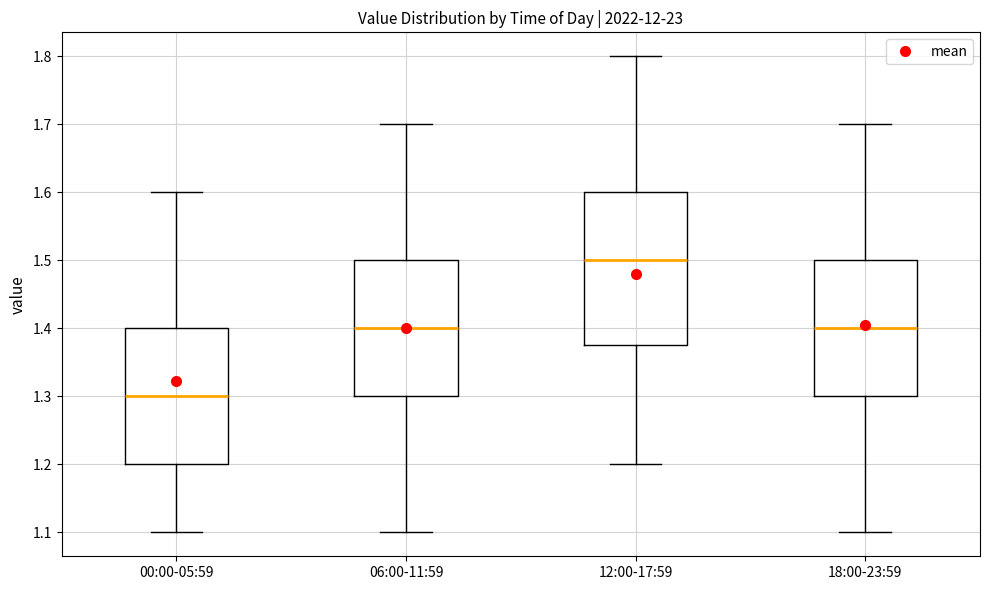

Reading left to right, transcribe this box plot: for each box, give where its median line is, the range the box spans, and where its two whiskers end, as read against the y-axis. The values are not printed on the chart, so give them approximately, as read against the axis.

00:00-05:59: median 1.30, box 1.20 to 1.40, whiskers 1.10 to 1.60
06:00-11:59: median 1.40, box 1.30 to 1.50, whiskers 1.10 to 1.70
12:00-17:59: median 1.50, box 1.38 to 1.60, whiskers 1.20 to 1.80
18:00-23:59: median 1.40, box 1.30 to 1.50, whiskers 1.10 to 1.70